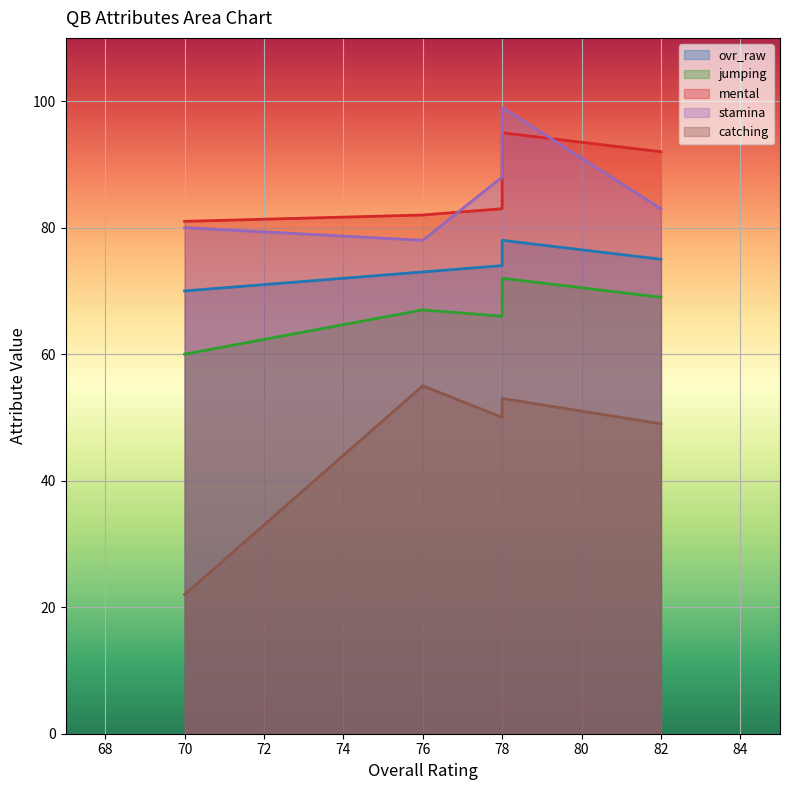

What is the value of the ovr_raw point at the 3rd from the left?

78.0